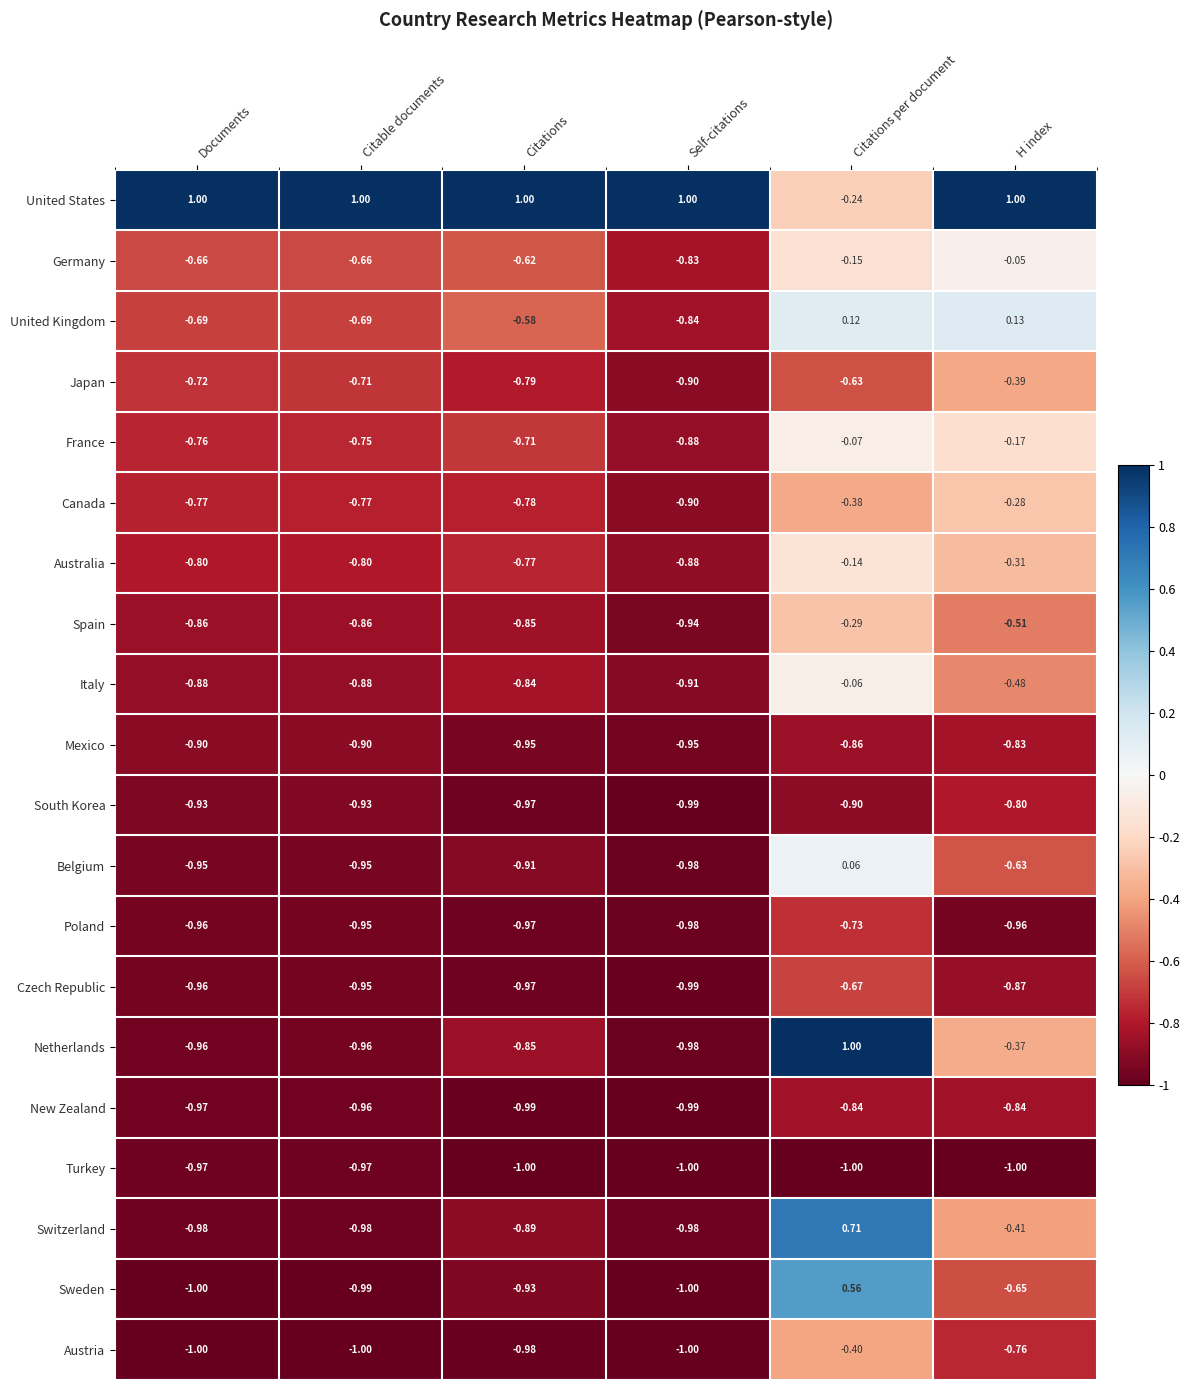

At which category is the sum across all series the highest?

Citations per document